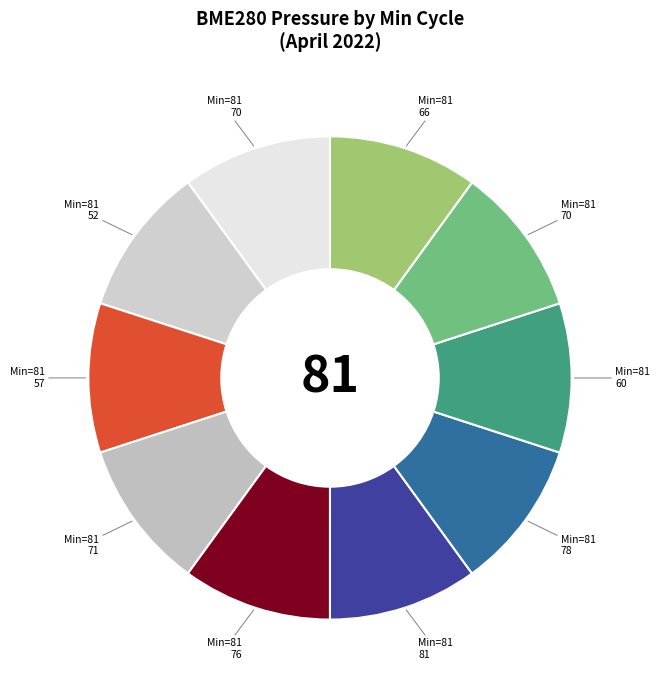

Rank the categories by value from highest to lowest.

81, 81, 81, 81, 81, 81, 81, 81, 81, 81